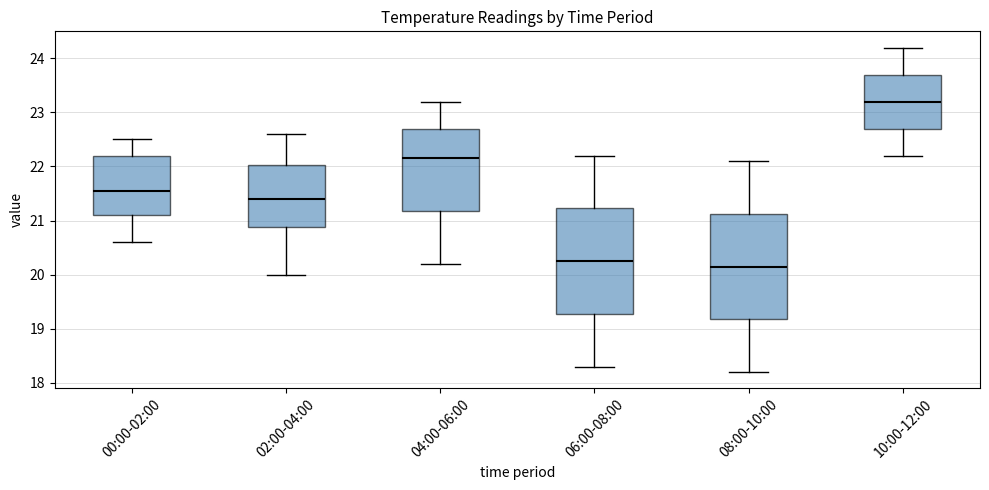

Reading left to right, read every box against the y-axis: the position of its median line, the range the box covers, and the ends of its whiskers. The values are not printed on the chart, so give them approximately, as read against the axis.

00:00-02:00: median 21.6, box 21.1 to 22.2, whiskers 20.6 to 22.5
02:00-04:00: median 21.4, box 20.9 to 22.0, whiskers 20.0 to 22.6
04:00-06:00: median 22.2, box 21.2 to 22.7, whiskers 20.2 to 23.2
06:00-08:00: median 20.3, box 19.3 to 21.2, whiskers 18.3 to 22.2
08:00-10:00: median 20.2, box 19.2 to 21.1, whiskers 18.2 to 22.1
10:00-12:00: median 23.2, box 22.7 to 23.7, whiskers 22.2 to 24.2